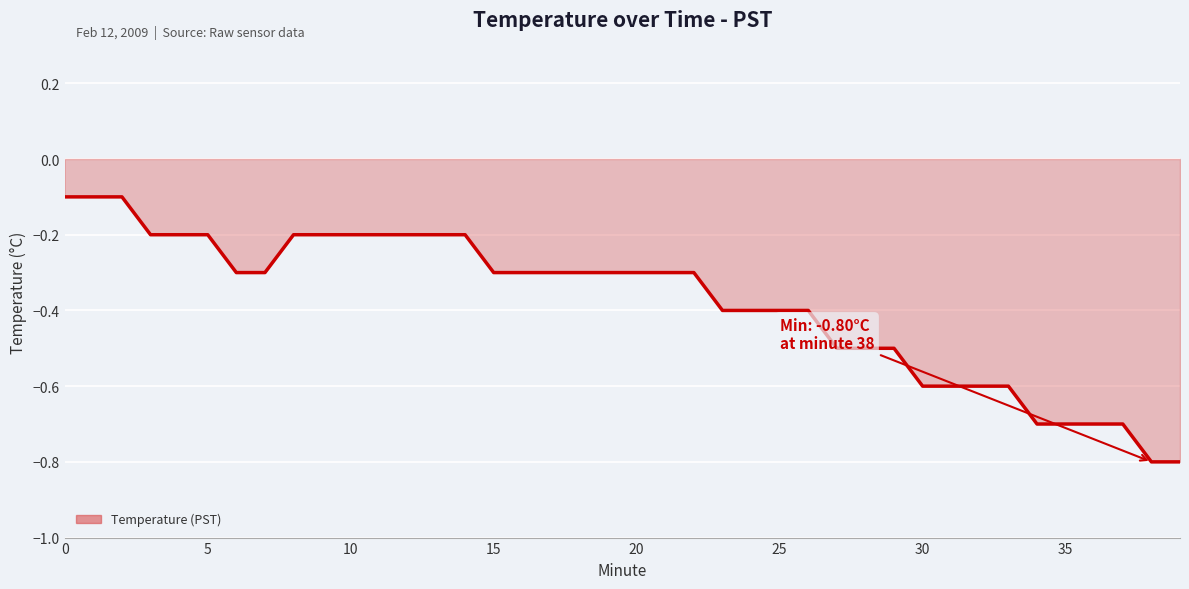

How many distinct data groups are displayed?

1